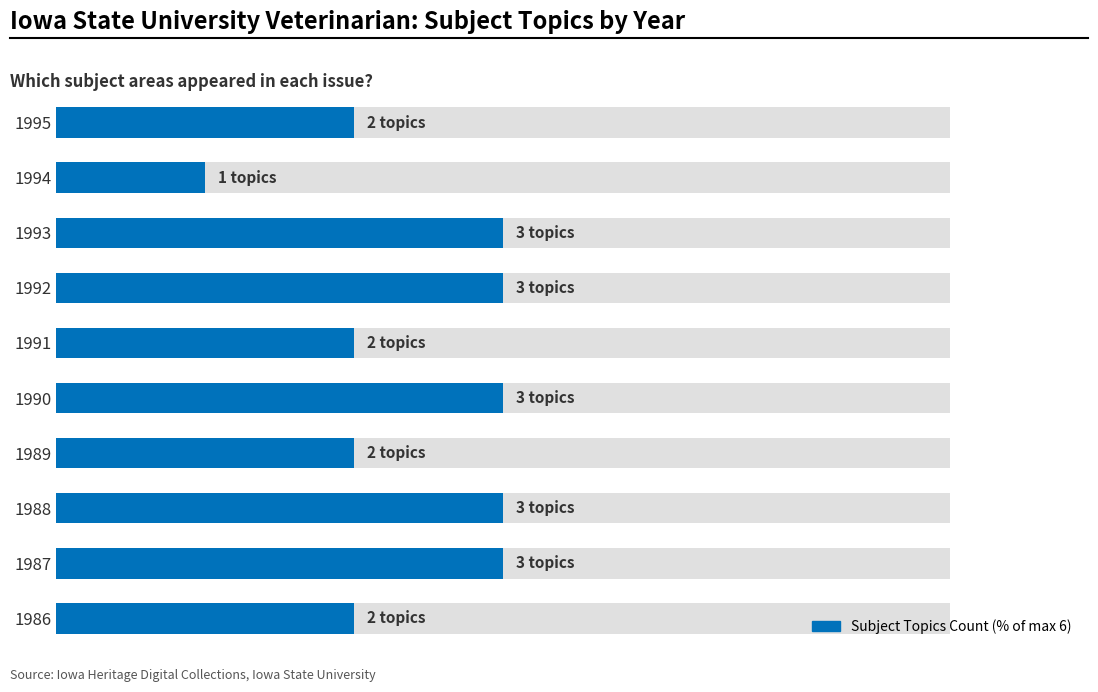

How many series are shown in this chart?

1